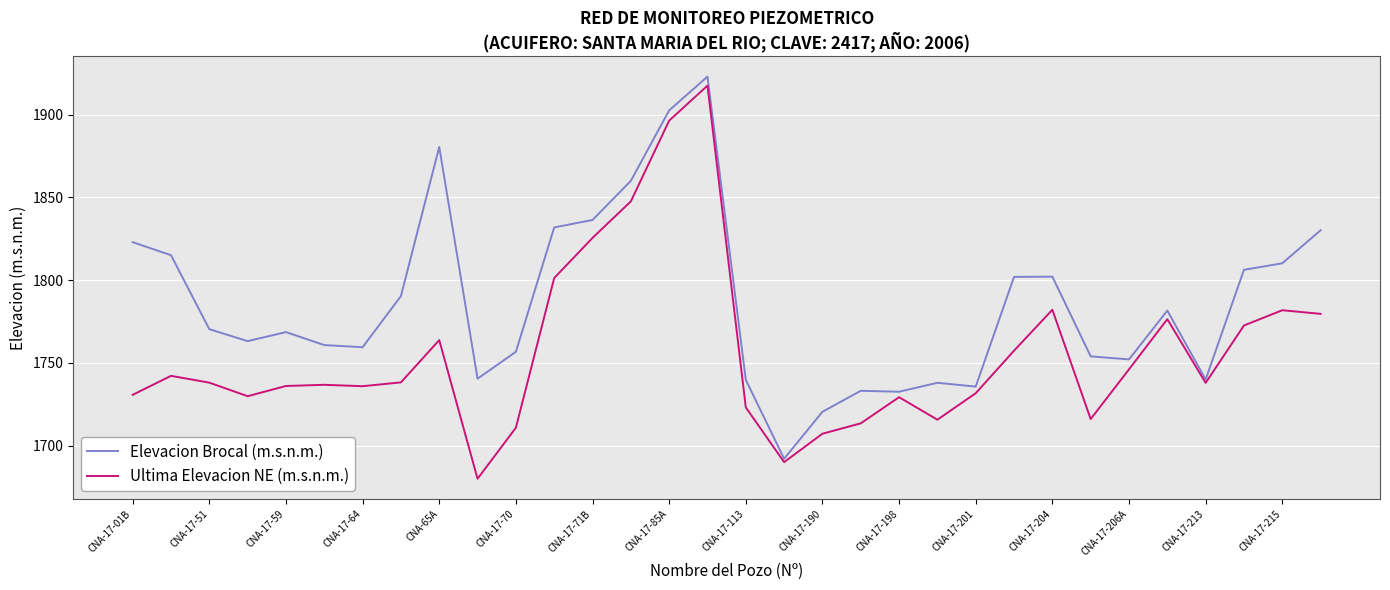

Which series has the largest total across all categories?

Elevacion Brocal (m.s.n.m.)